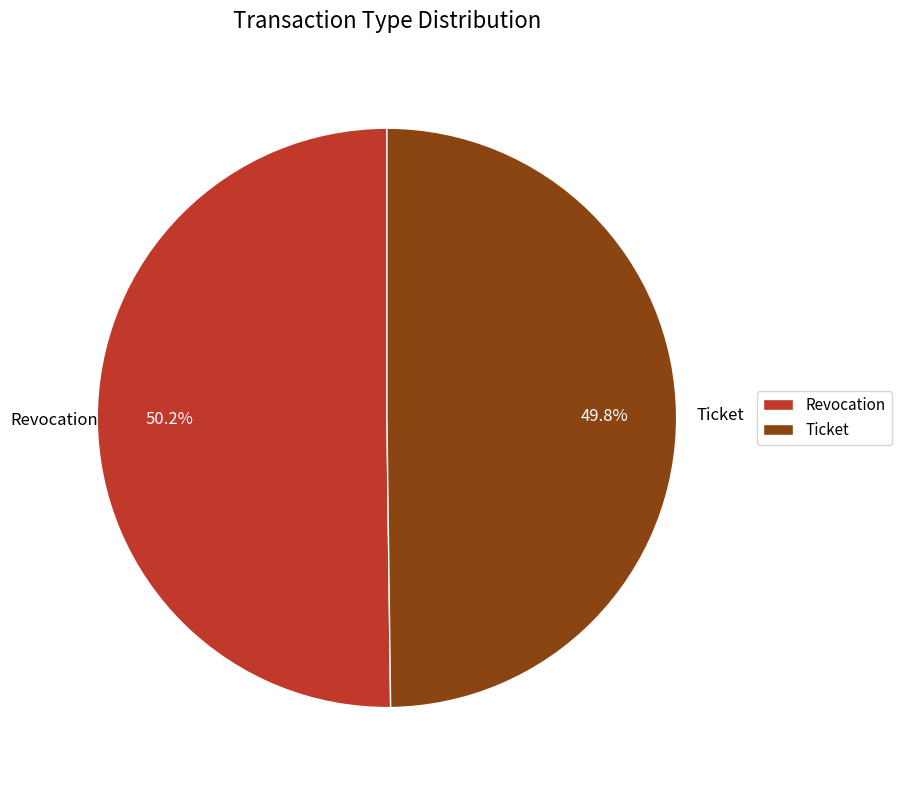

Approximately how many times larger is the value at Ticket compared to Revocation?

1.0